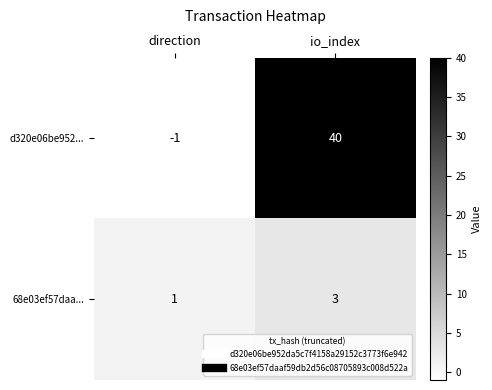

What is the difference between the highest and lowest values at direction?

2